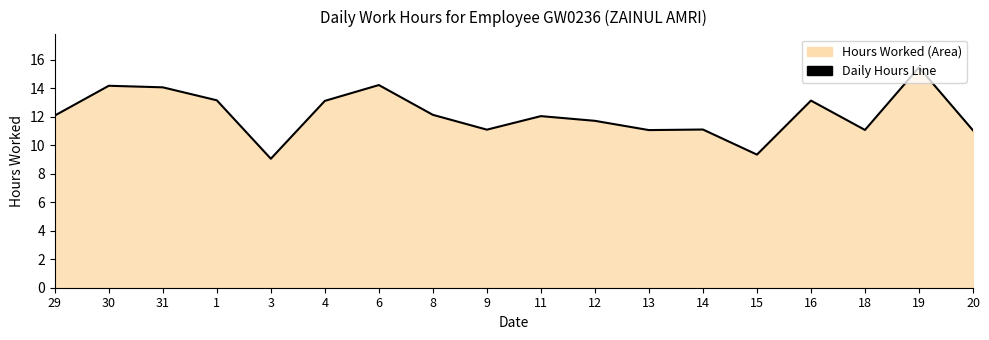

What is the smallest value displayed?

9.1